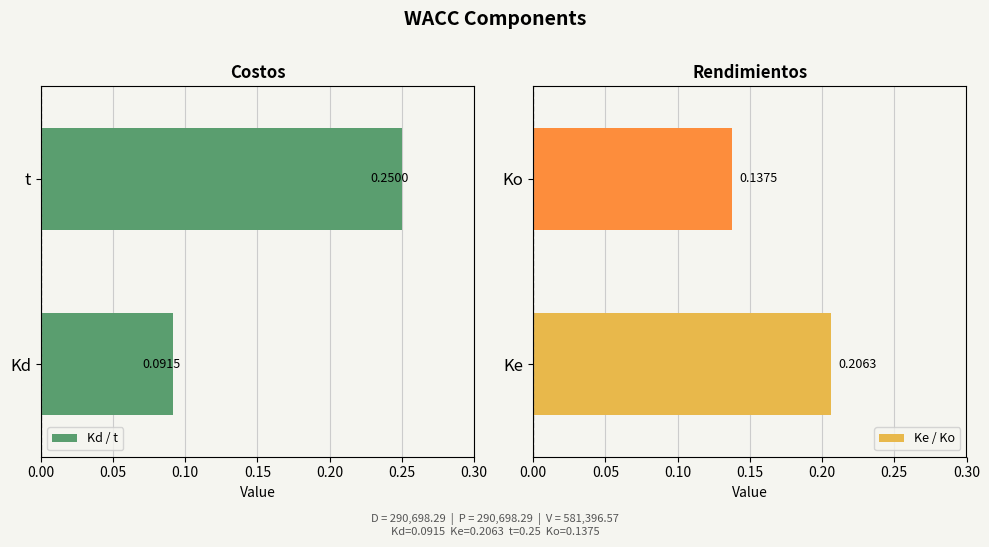

What is the sum of all Ke / Ko values?

0.3